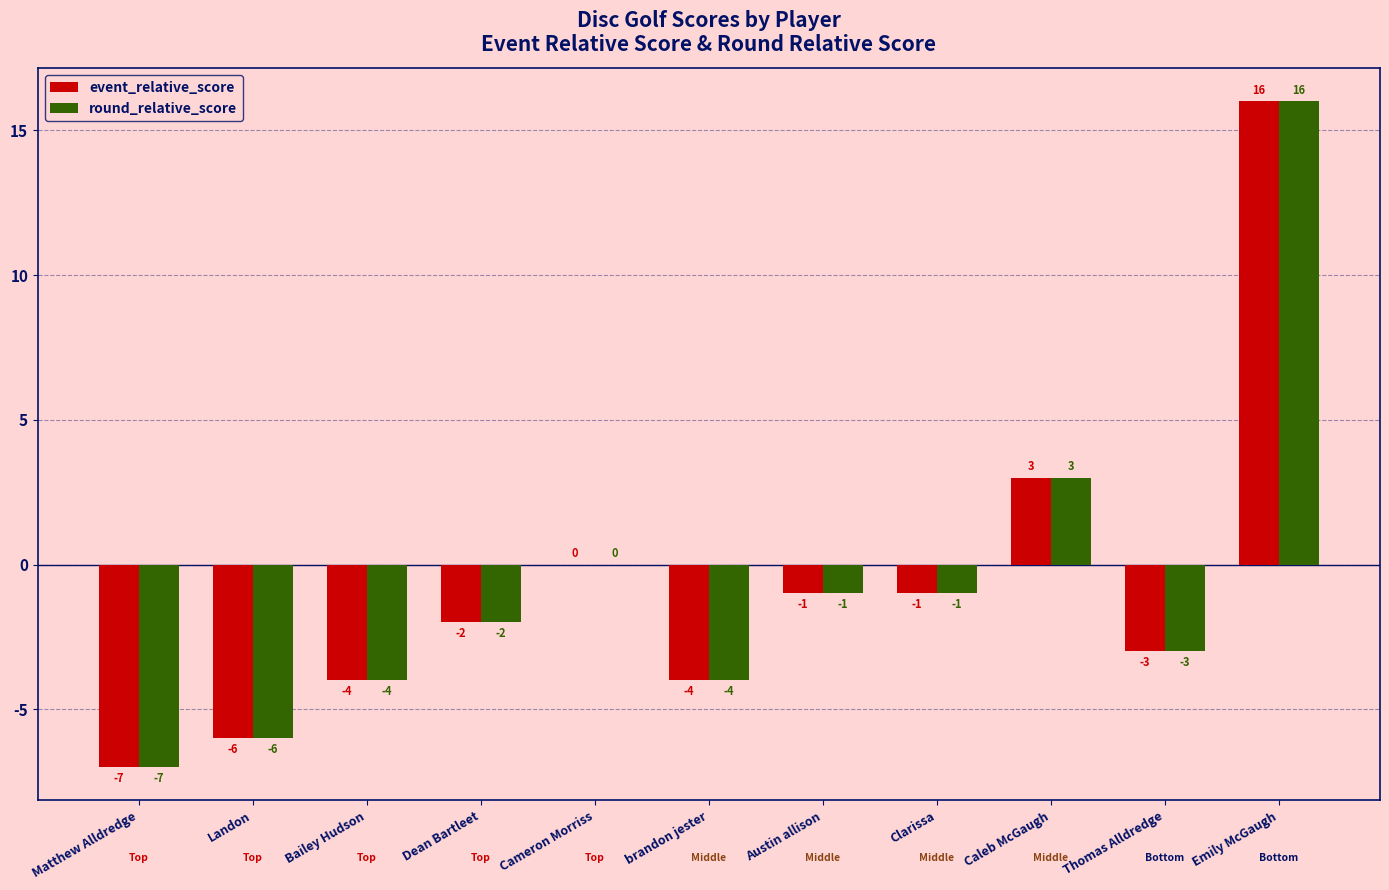

What is the sum of all round_relative_score values?

-9